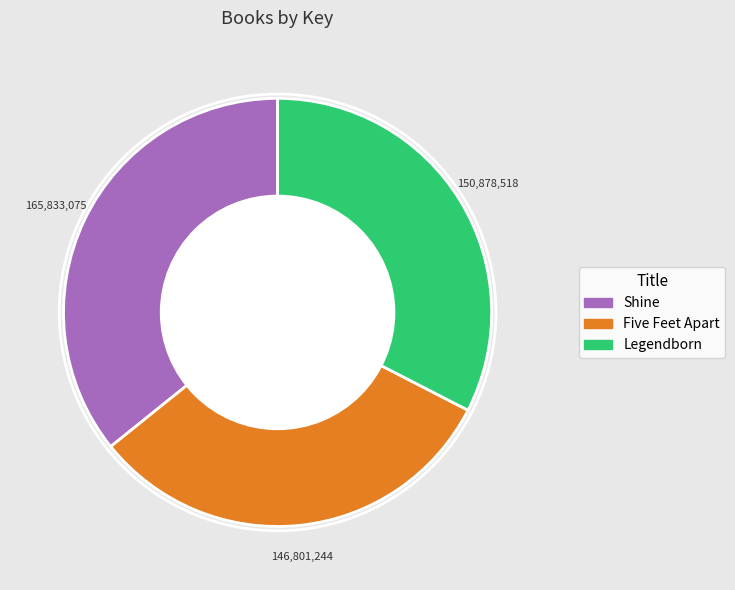

Which category has the smallest portion of the pie?

Five Feet Apart